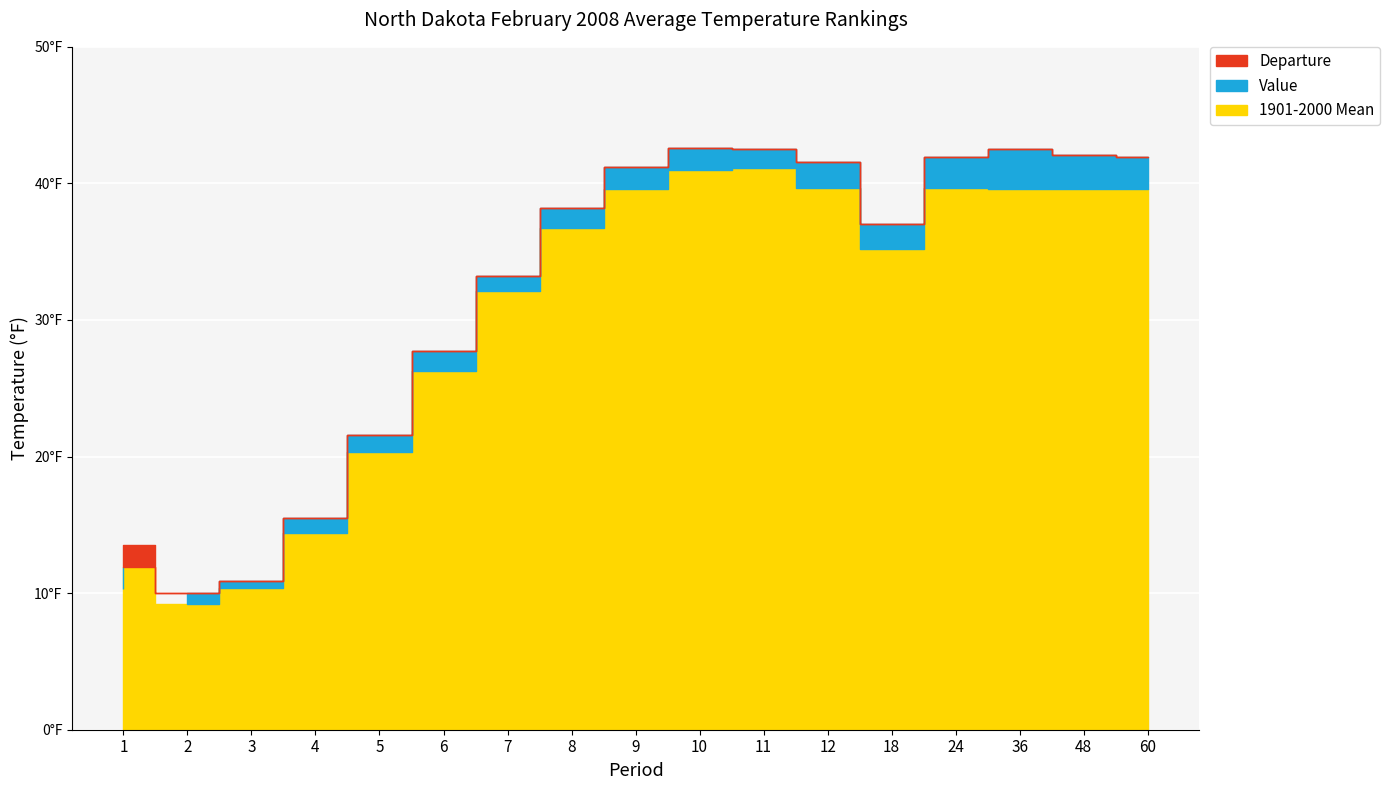

Reading left to right, list all the values displayed in this chart.

Value: 1=10.3	2=10.0	3=10.9	4=15.5	5=21.6	6=27.7	7=33.2	8=38.2	9=41.2	10=42.6	11=42.5	12=41.6	18=37.0	24=41.9	36=42.5	48=42.1	60=41.9
1901-2000 Mean: 1=11.9	2=9.2	3=10.4	4=14.4	5=20.3	6=26.3	7=32.1	8=36.7	9=39.6	10=41.0	11=41.1	12=39.7	18=35.2	24=39.7	36=39.6	48=39.6	60=39.6
Departure: 1=-1.6	2=0.8	3=0.5	4=1.1	5=1.3	6=1.4	7=1.1	8=1.5	9=1.6	10=1.6	11=1.4	12=1.9	18=1.8	24=2.2	36=2.9	48=2.5	60=2.3